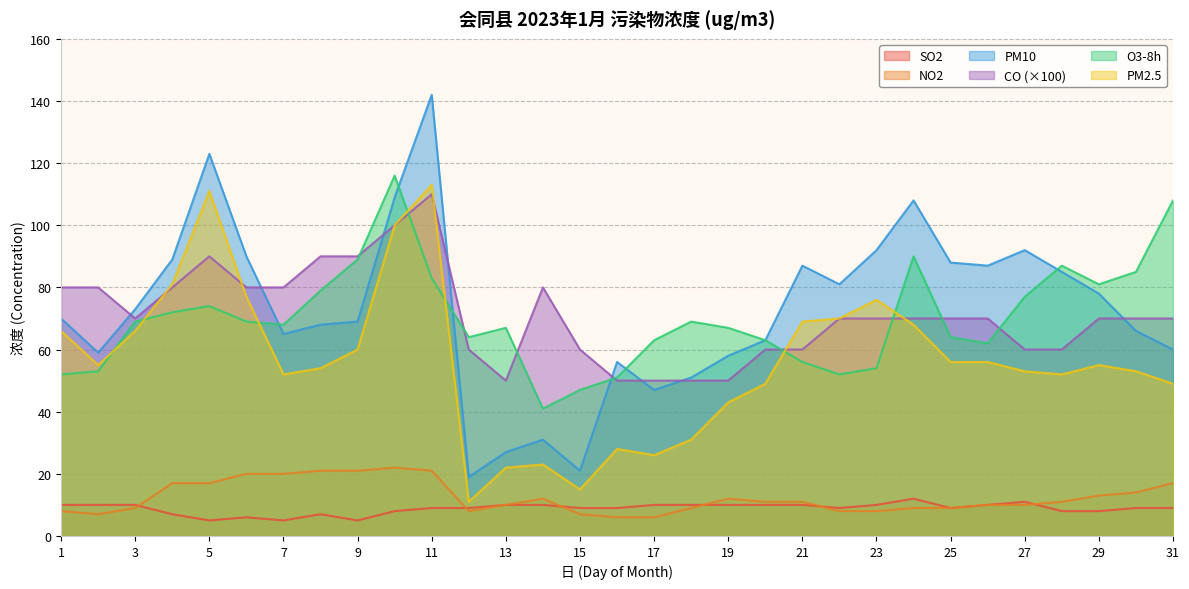

How many data points does each series have?

31